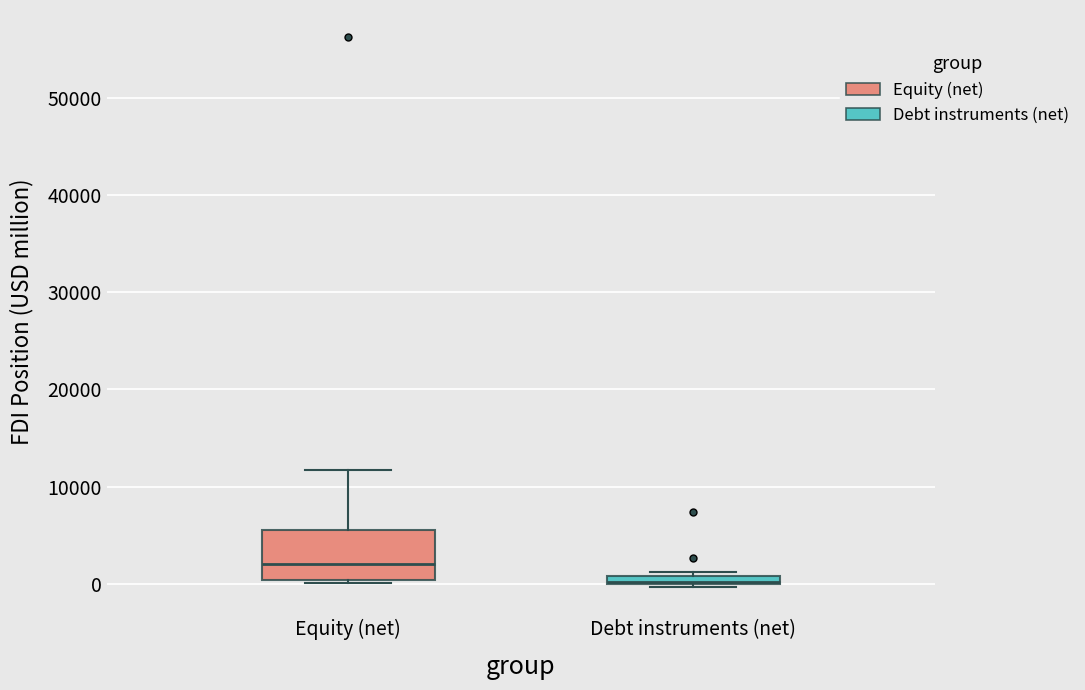

Comparing the boxes themselves (not the whiskers), which one is the tallest?

Equity (net)